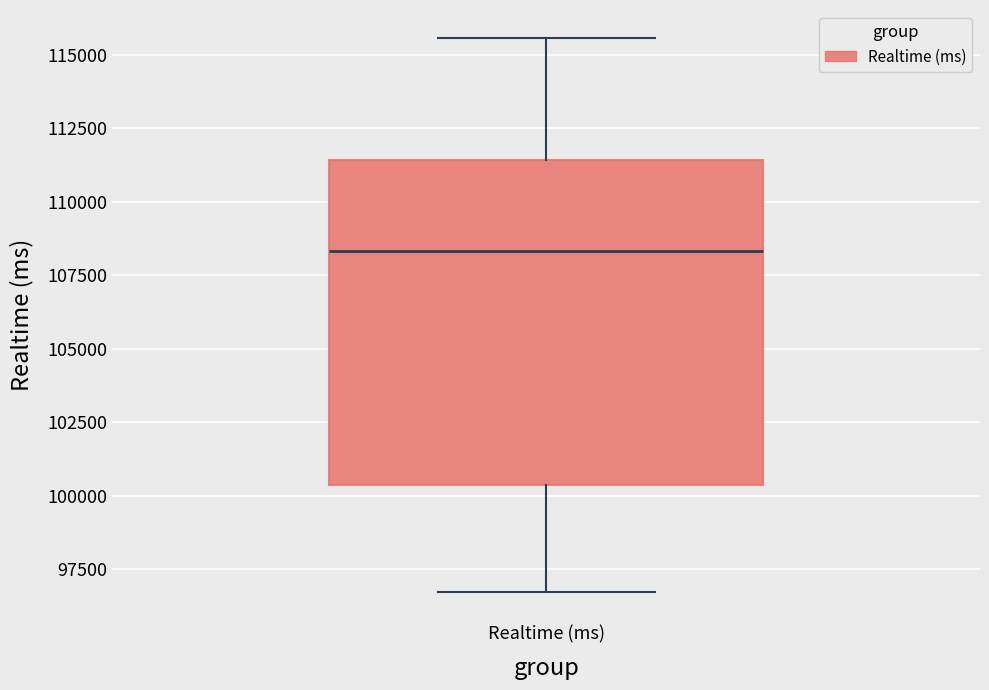

Transcribe this box plot: give where the median line is, the range the box spans, and where the two whiskers end, as read against the y-axis. The values are not printed on the chart, so give them approximately, as read against the axis.

median 108500, box 100500 to 111500, whiskers 96500 to 115500